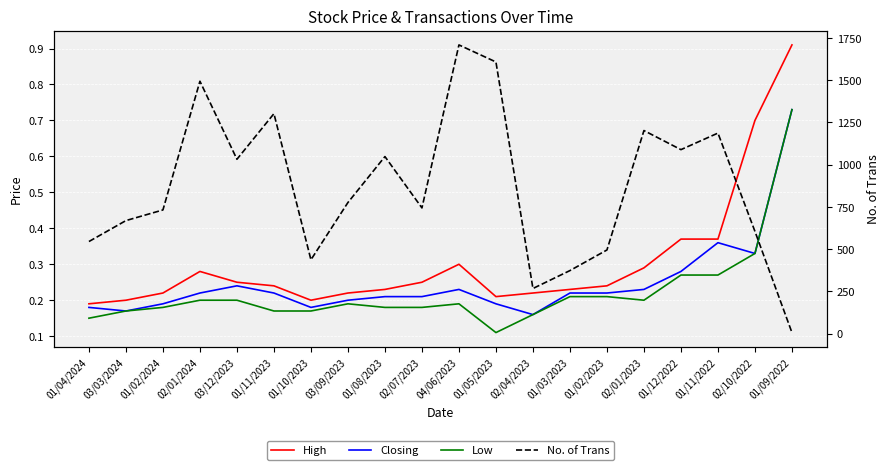

Rank the categories by High value from lowest to highest.

01/04/2024, 03/03/2024, 01/10/2023, 01/05/2023, 01/02/2024, 03/09/2023, 02/04/2023, 01/08/2023, 01/03/2023, 01/11/2023, 01/02/2023, 03/12/2023, 02/07/2023, 02/01/2024, 02/01/2023, 04/06/2023, 01/12/2022, 01/11/2022, 02/10/2022, 01/09/2022